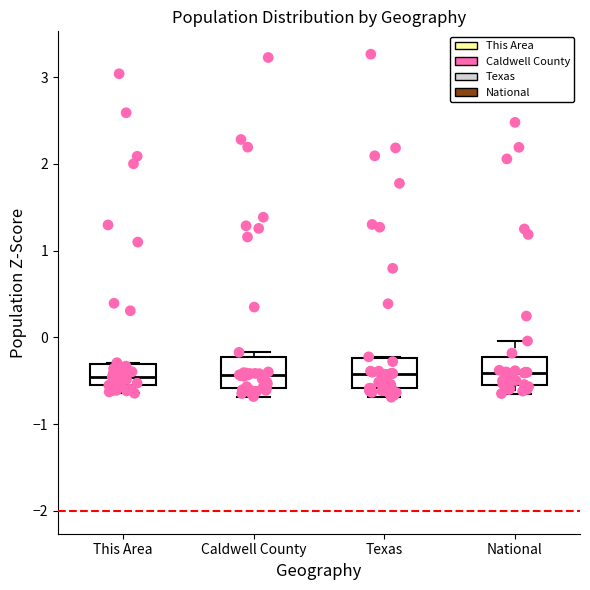

Reading left to right, read every box against the y-axis: the position of its median line, the range the box covers, and the ends of its whiskers. The values are not printed on the chart, so give them approximately, as read against the axis.

This Area: median -0.5, box -0.6 to -0.3, whiskers -0.6 (just below the box's lower edge) to -0.3
Caldwell County: median -0.4, box -0.6 to -0.2, whiskers -0.7 to -0.2 (just above the box's upper edge)
Texas: median -0.4, box -0.6 to -0.2, whiskers -0.7 to -0.2
National: median -0.4, box -0.5 to -0.2, whiskers -0.6 to 0.0